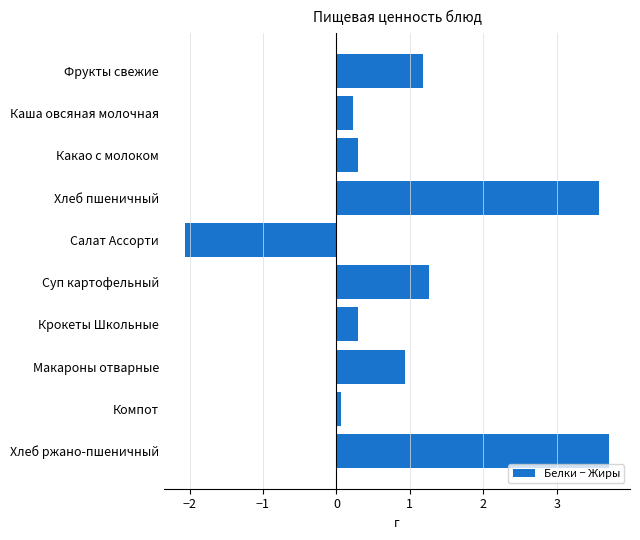

Between Хлеб ржано-пшеничный and Компот, which is larger?

Хлеб ржано-пшеничный